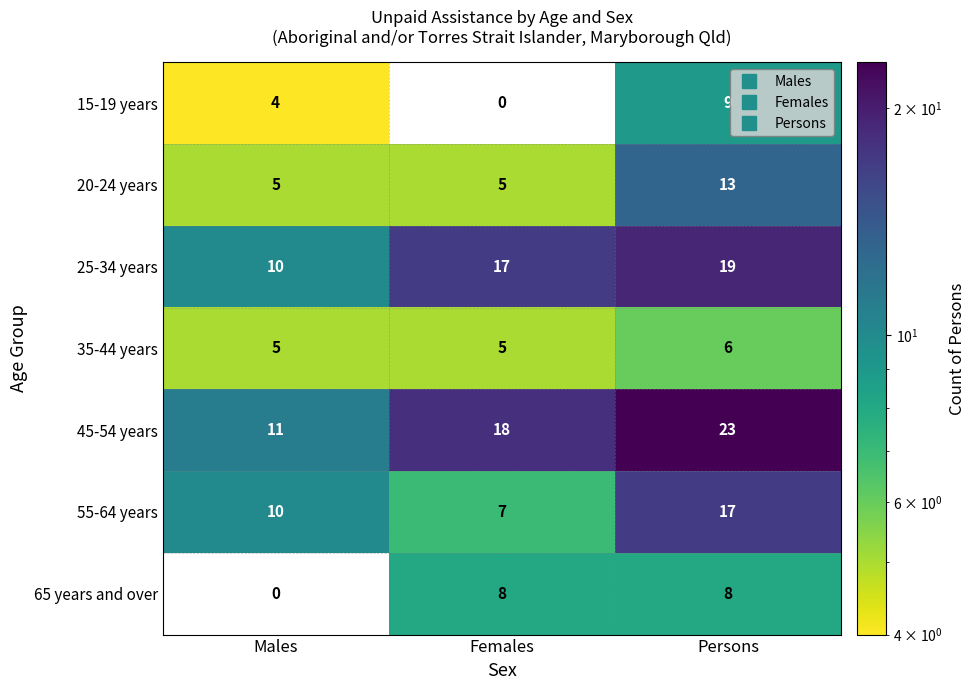

What is the total value across all series at Males?

45